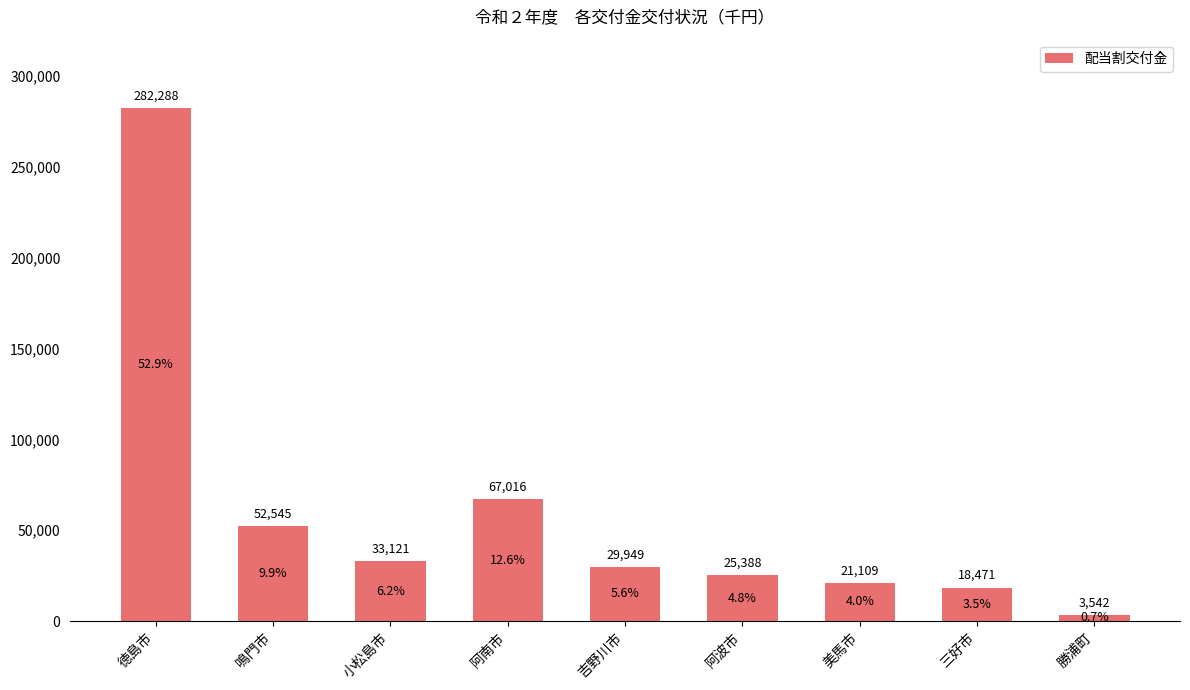

Reading left to right, list all the values displayed in this chart.

282288	52545	33121	67016	29949	25388	21109	18471	3542